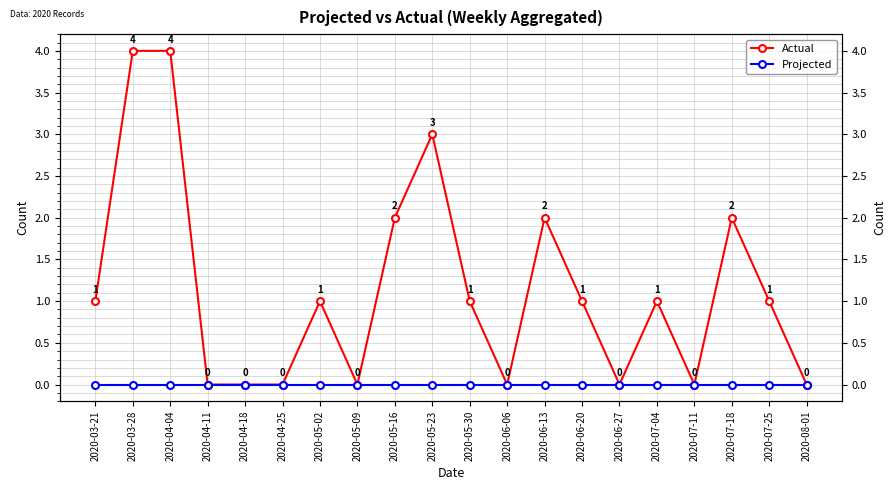

The value of Actual at 2020-05-02 is 2. True or false?

False